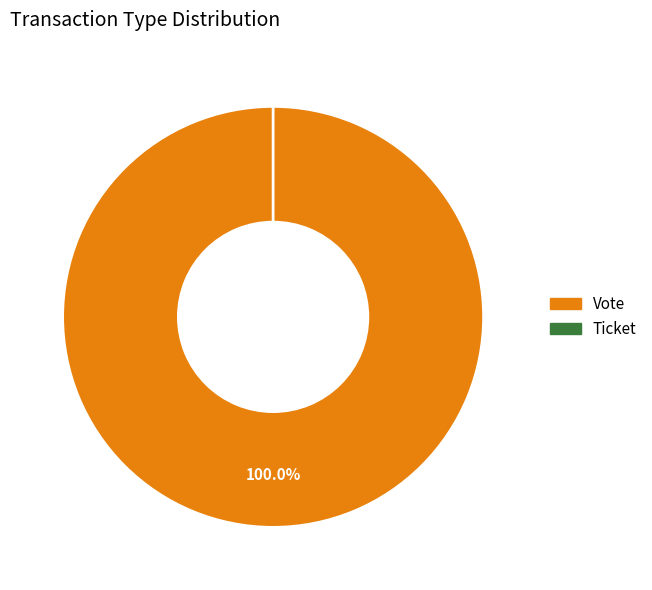

Which has a higher value, Ticket or Vote?

Vote